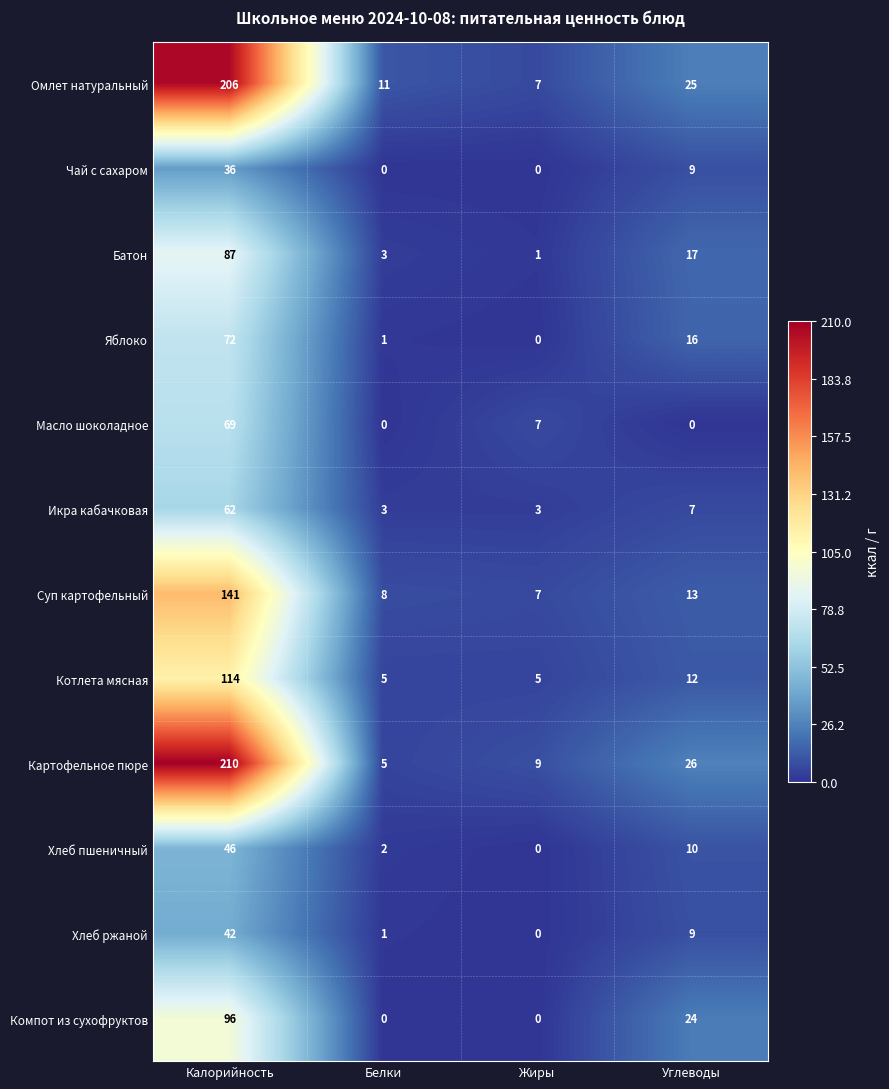

At which category is the sum across all series the highest?

Калорийность